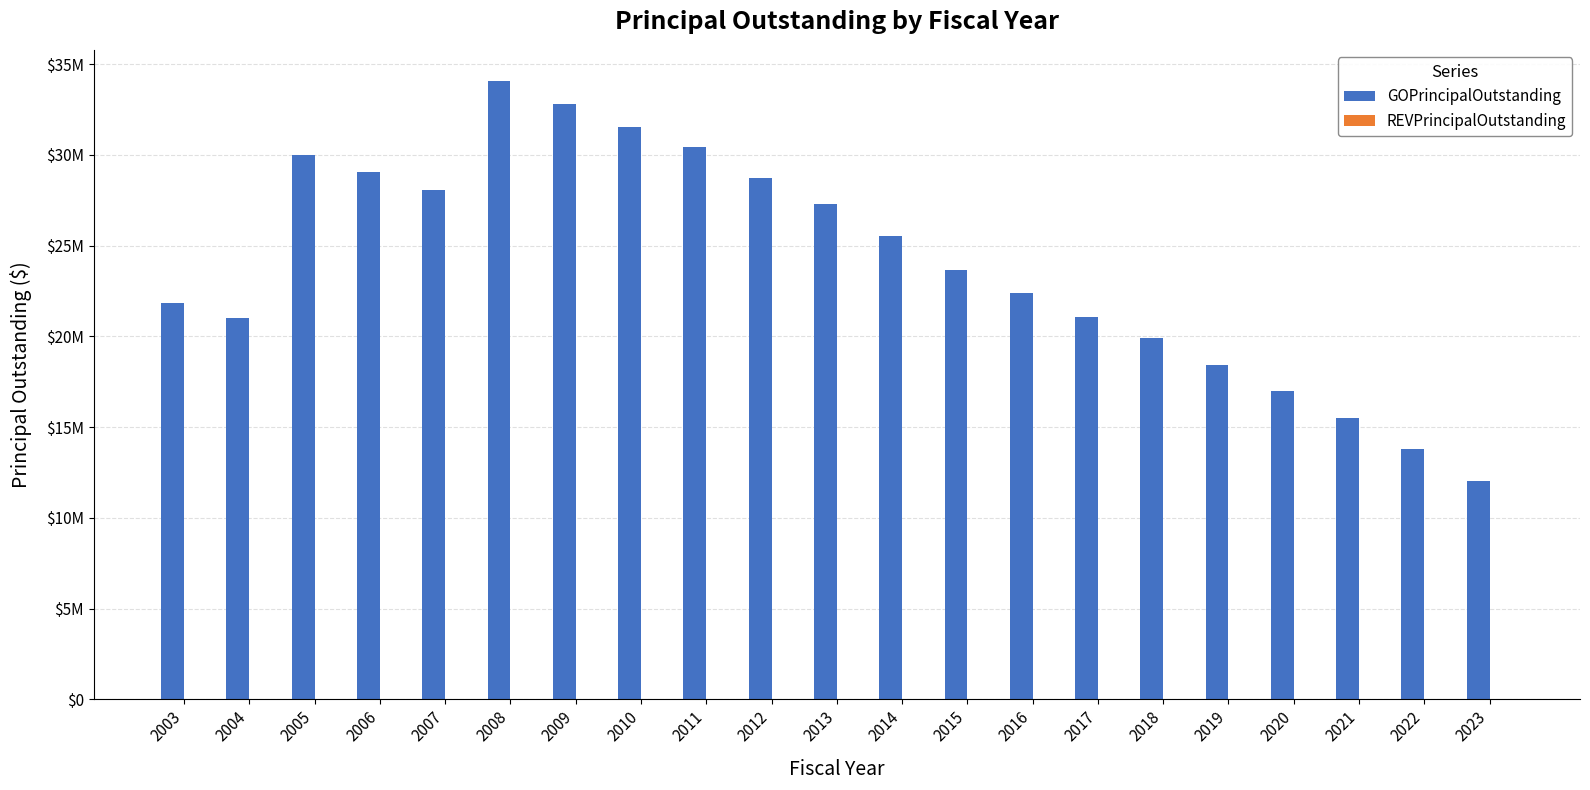

Does the chart contain any negative values?

No